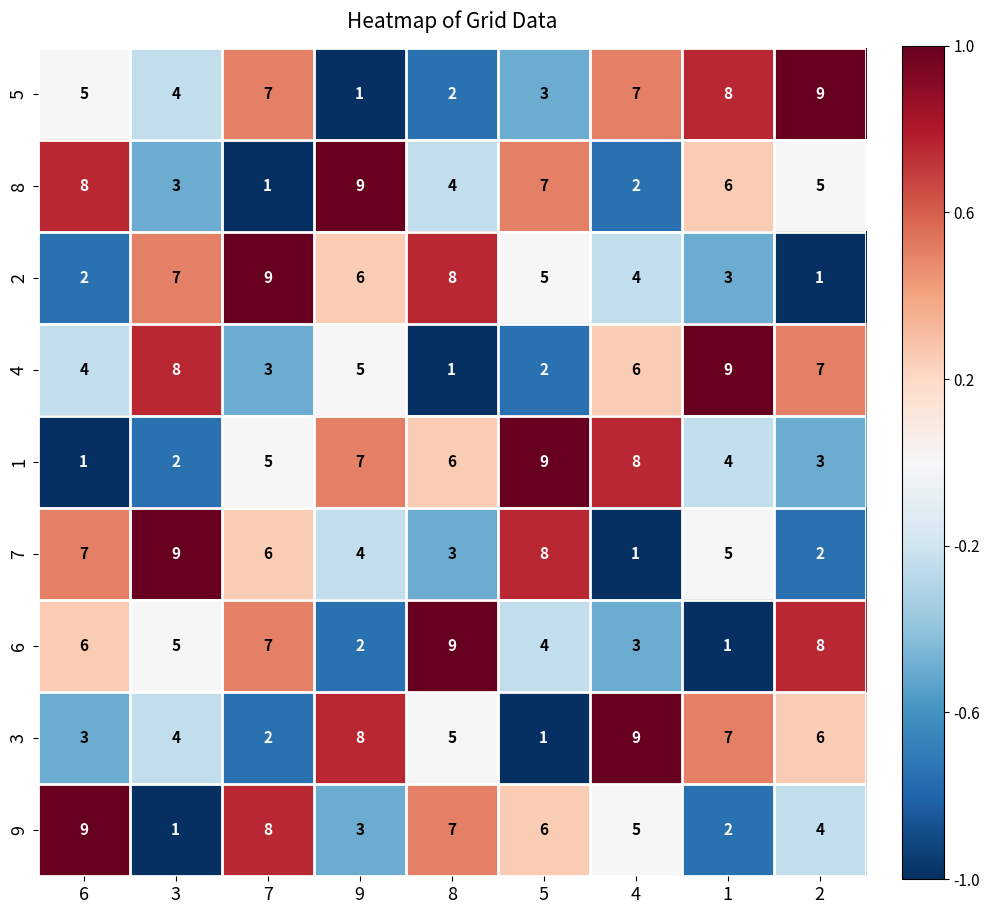

Which category has the highest value in the 2 series?

7